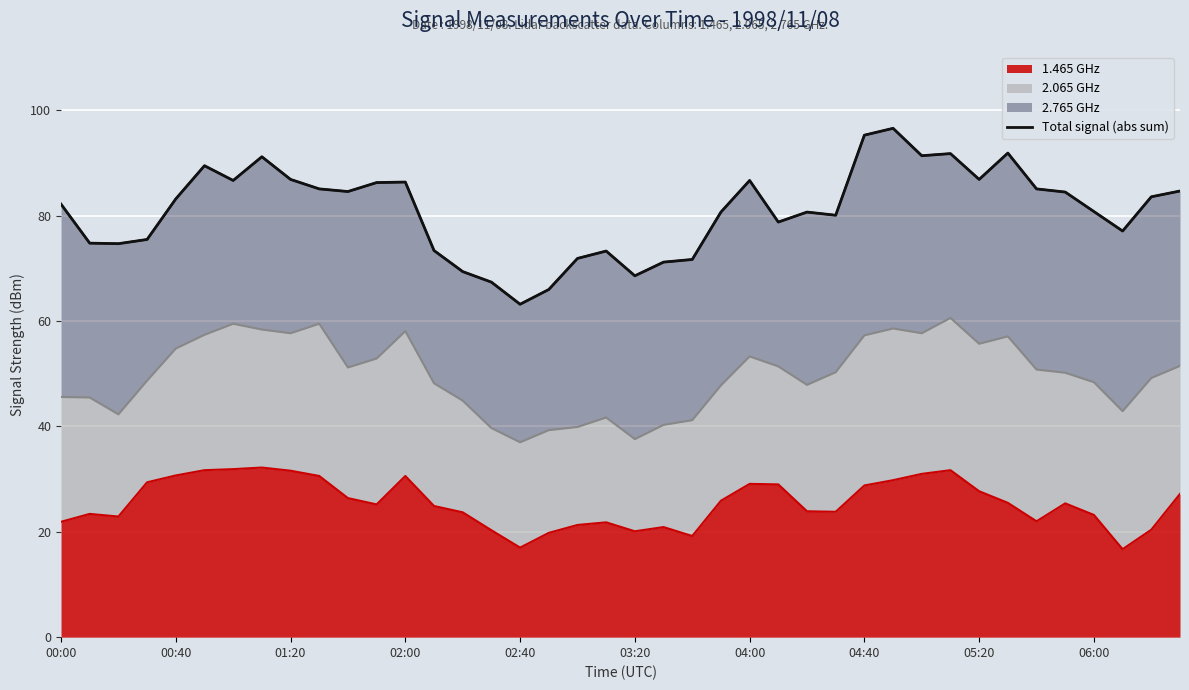

Reading left to right, list all the values displayed in this chart.

82.2	74.8	74.7	75.5	83.2	89.5	86.7	91.2	86.9	85.1	84.6	86.3	86.4	73.4	69.4	67.4	63.2	66.0	71.9	73.3	68.6	71.2	71.7	80.7	86.7	78.8	80.7	80.1	95.3	96.6	91.4	91.8	86.9	91.9	85.1	84.5	80.8	77.1	83.6	84.7